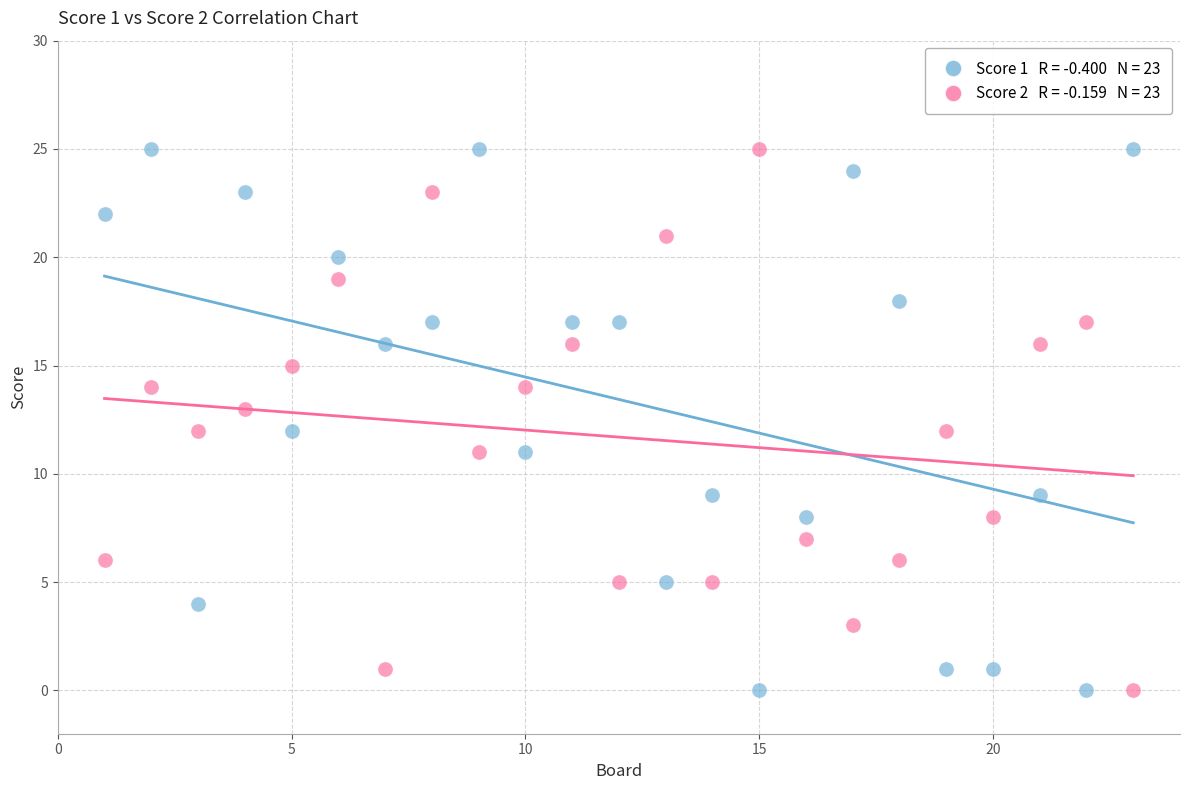

Across all data points, what is the range of X values (max minus min)?

22